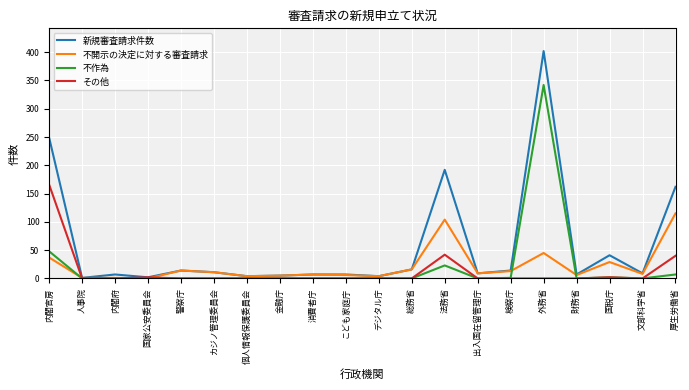

Does the chart have visible grid lines?

Yes